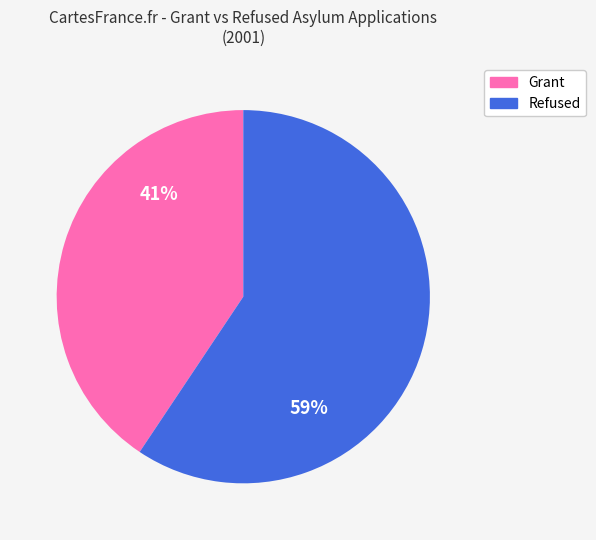

True or false: Grant accounts for 41% of the total.

True